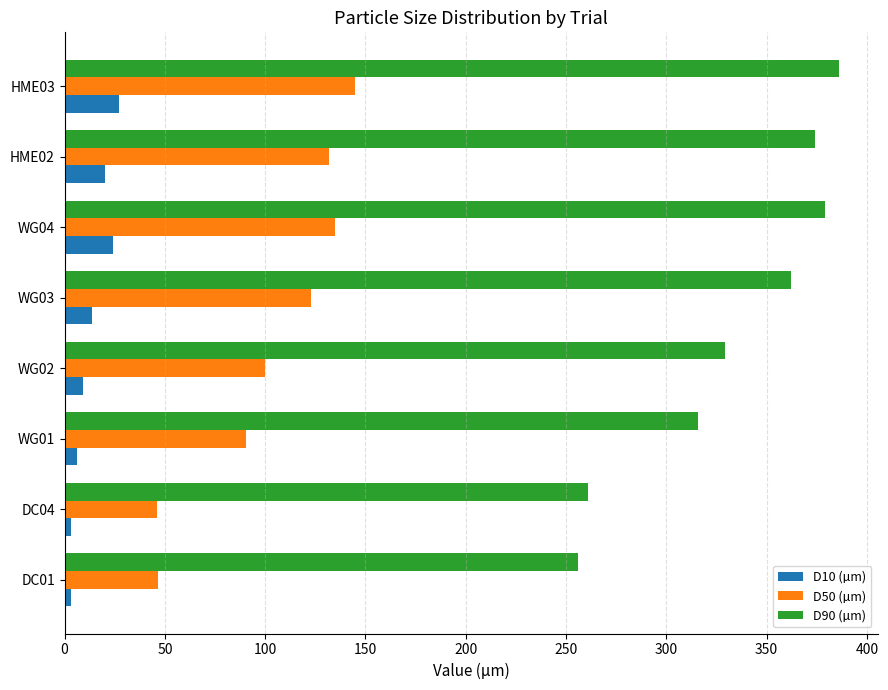

How many series are shown in this chart?

3